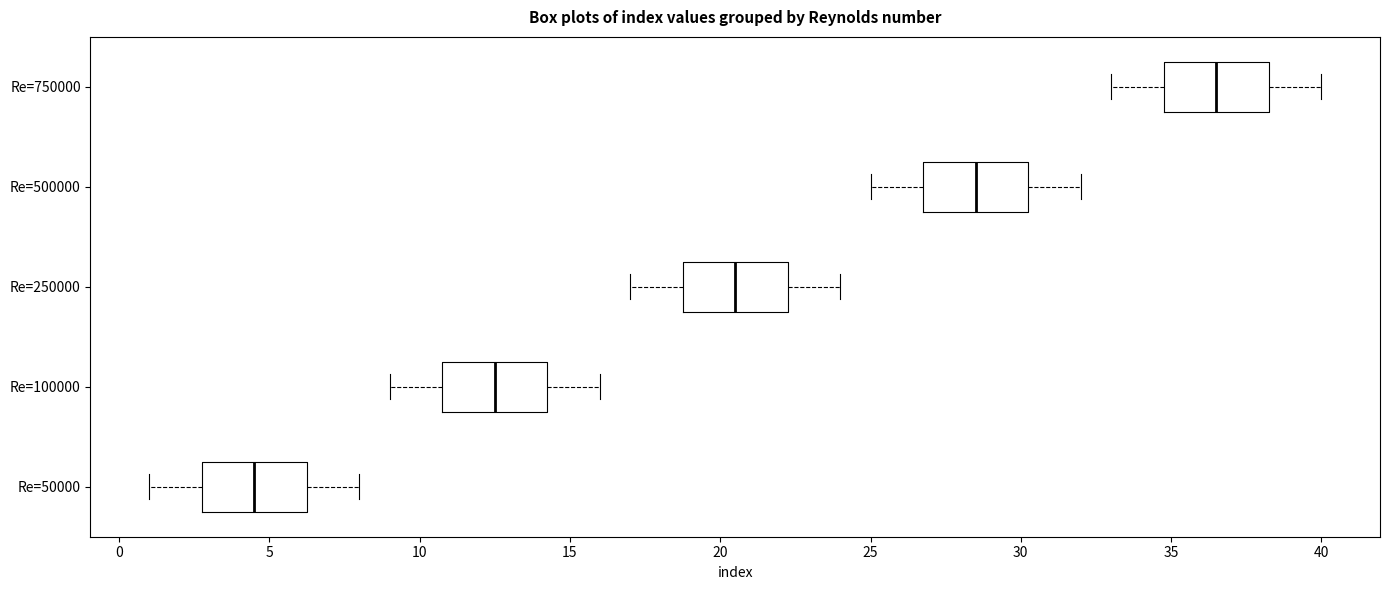

Where does the median line of the box for Re=50000 sit on the x-axis? The values are not printed on the chart, so give them approximately, as read against the axis.

4.5